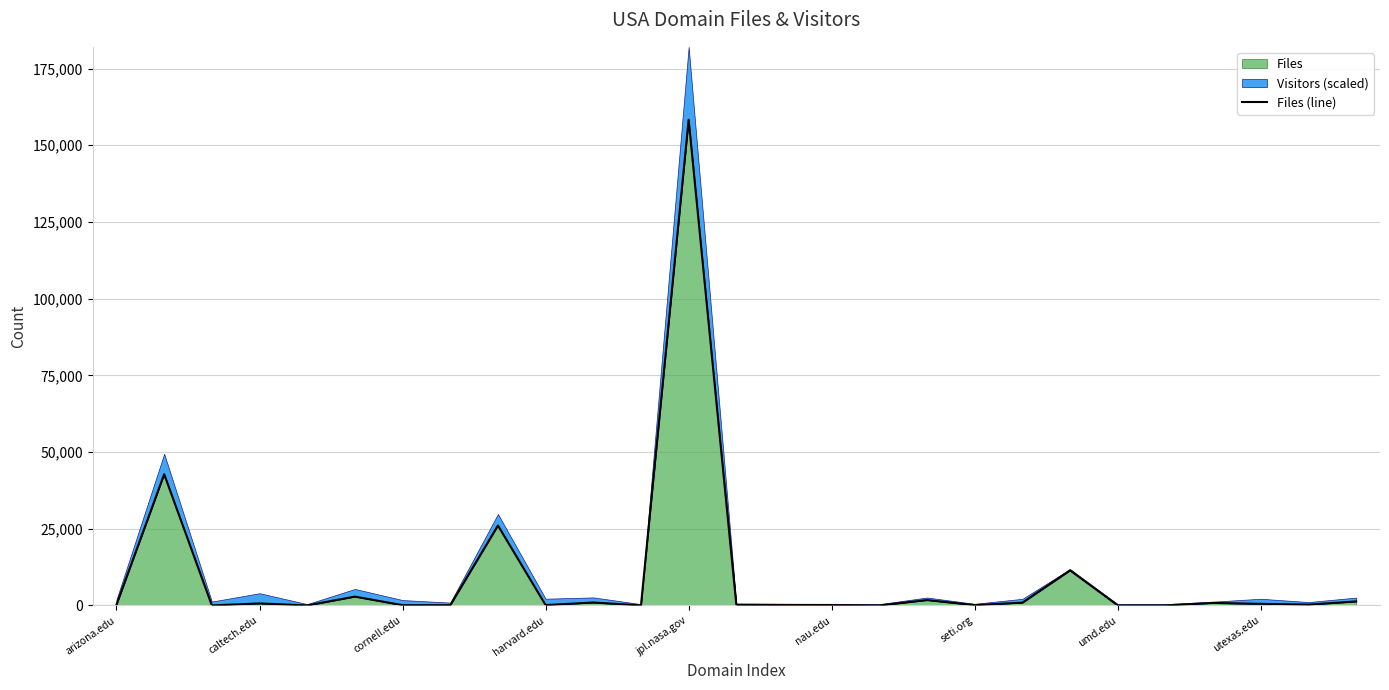

What is the average value?

9244